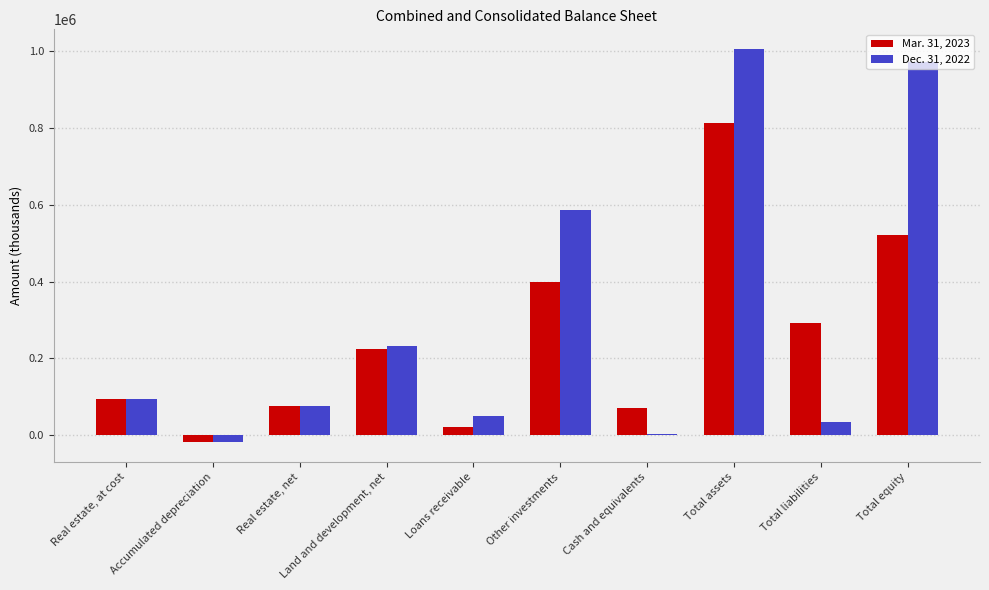

True or false: Mar. 31, 2023 has a value of 64740 at Land and development, net.

False